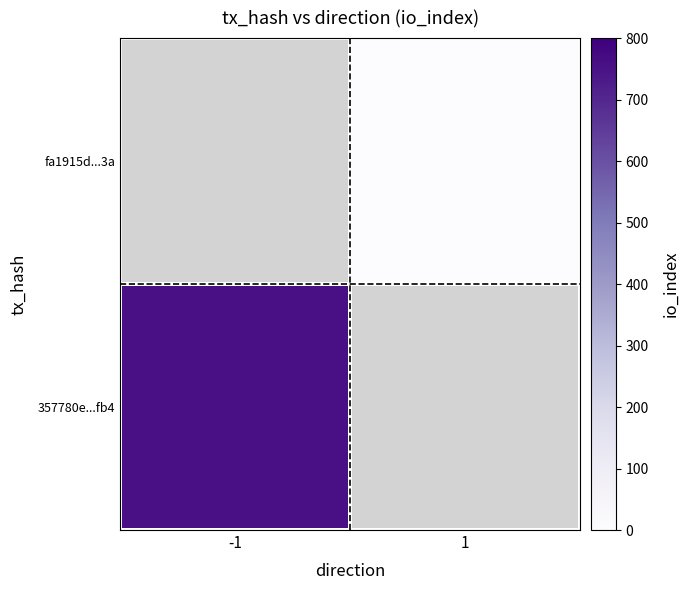

How many categories are shown in the chart?

2